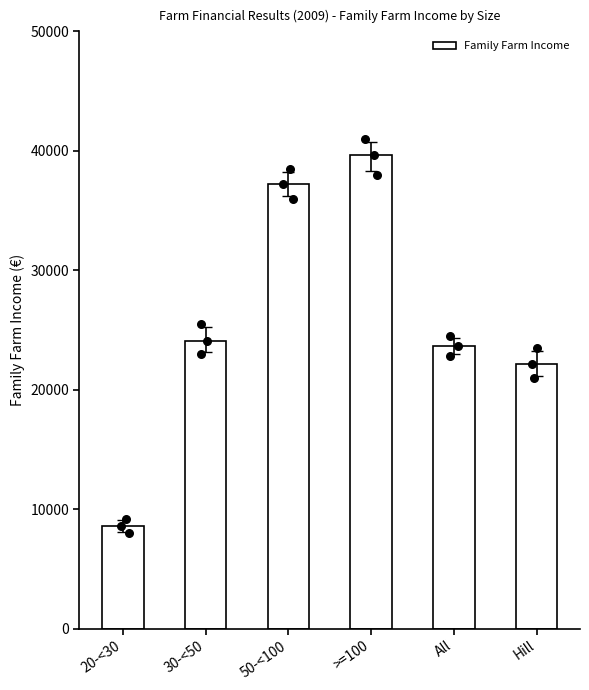

What is the ratio of the value at All to the value at Hill?

1.1